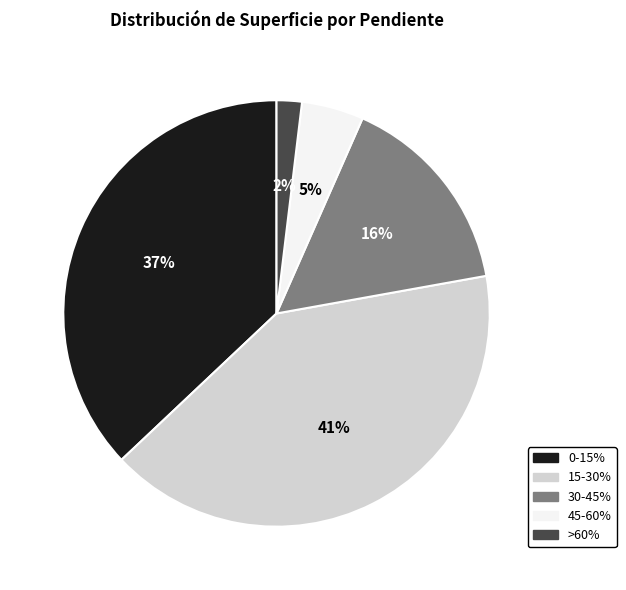

Rank the categories by value from lowest to highest.

>60%, 45-60%, 30-45%, 0-15%, 15-30%